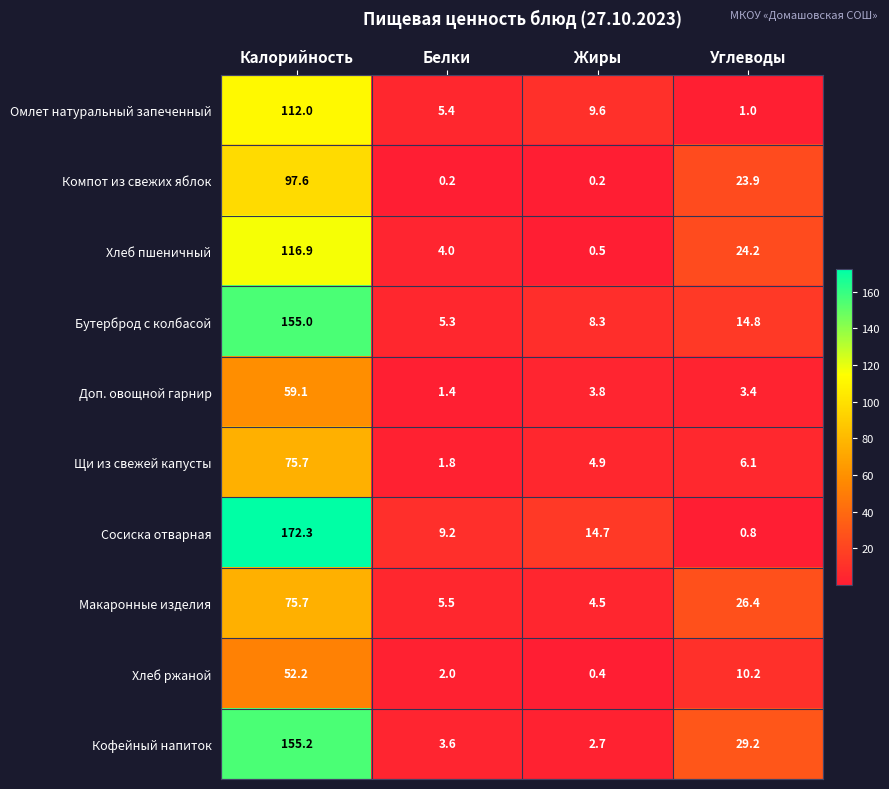

Which series has the largest range (max minus min)?

Сосиска отварная